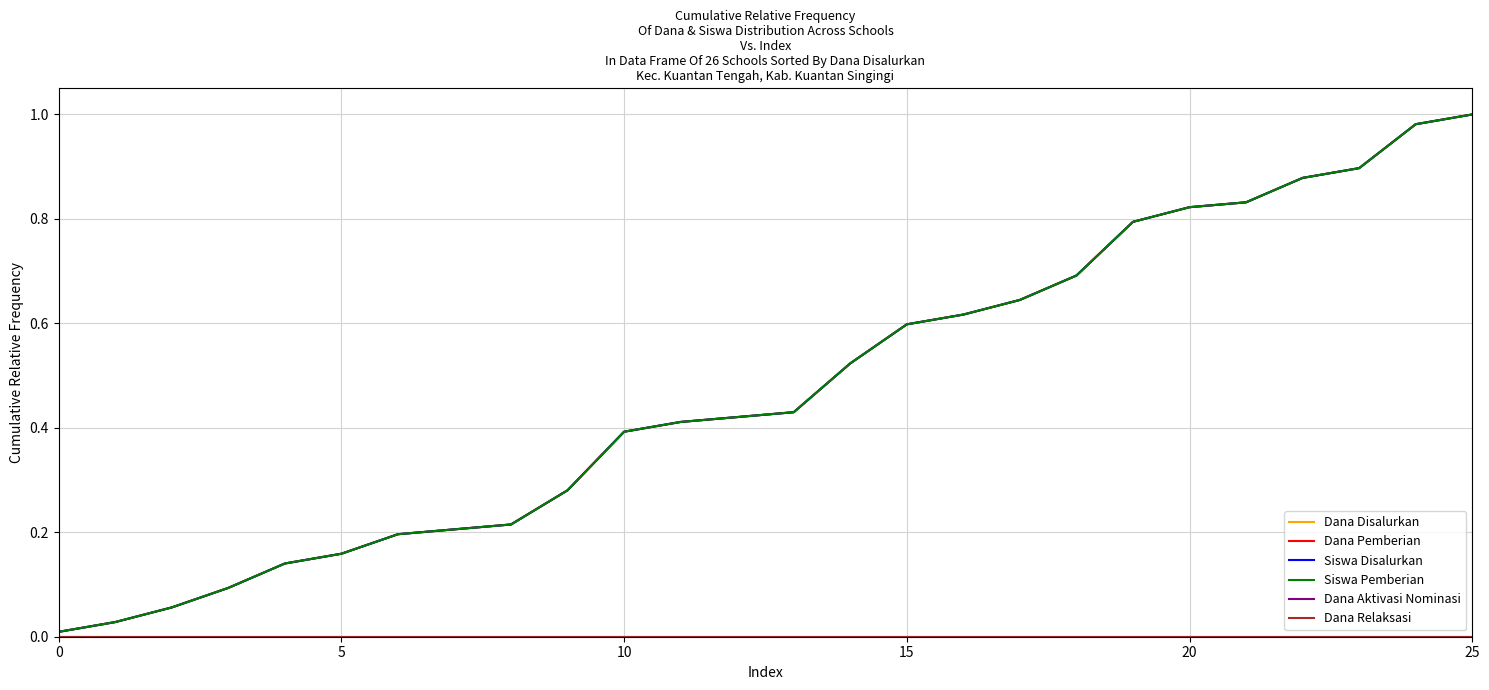

Which series has the largest range (max minus min)?

Dana Disalurkan